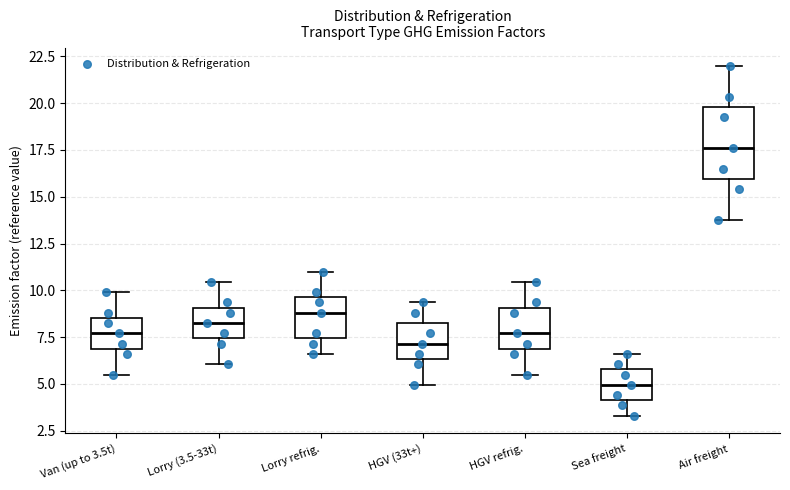

Comparing the boxes themselves (not the whiskers), which one is the tallest?

Air freight